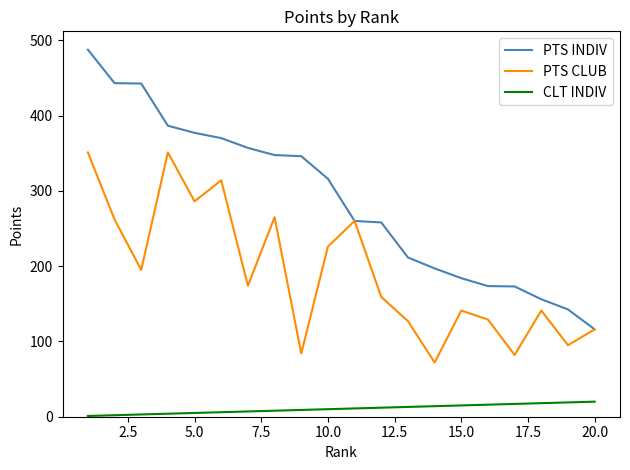

At how many categories does at least one series exceed 446?

1